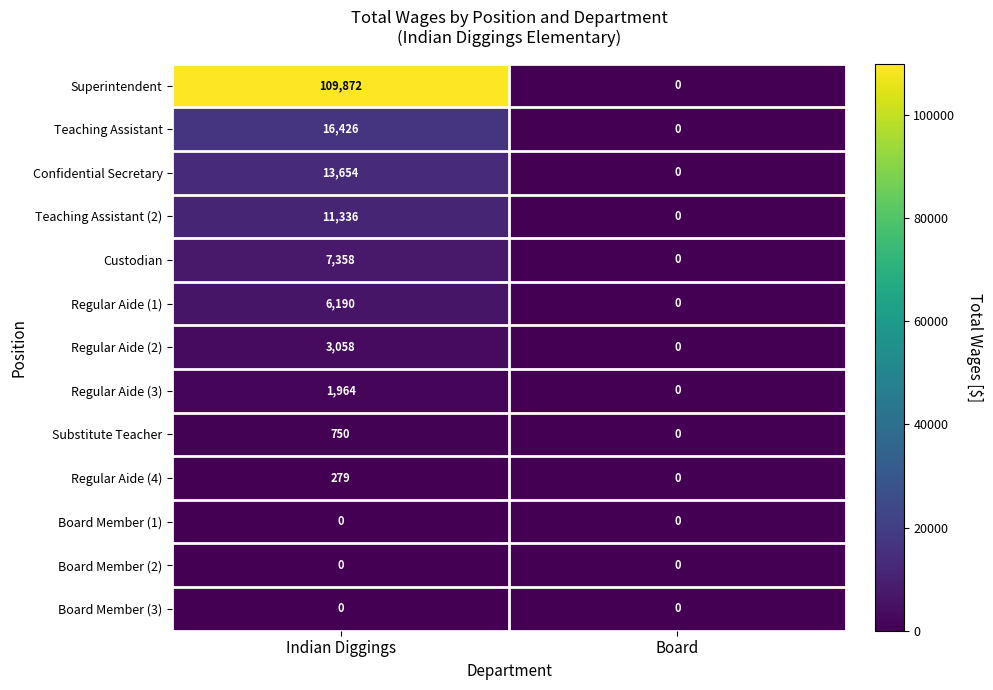

Between Indian Diggings and Board, which series saw the biggest shift?

Superintendent